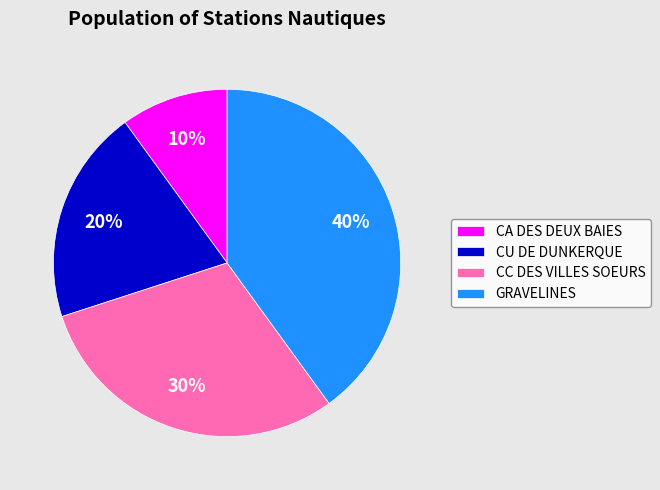

To the nearest percent, what percentage of the pie is GRAVELINES?

40%